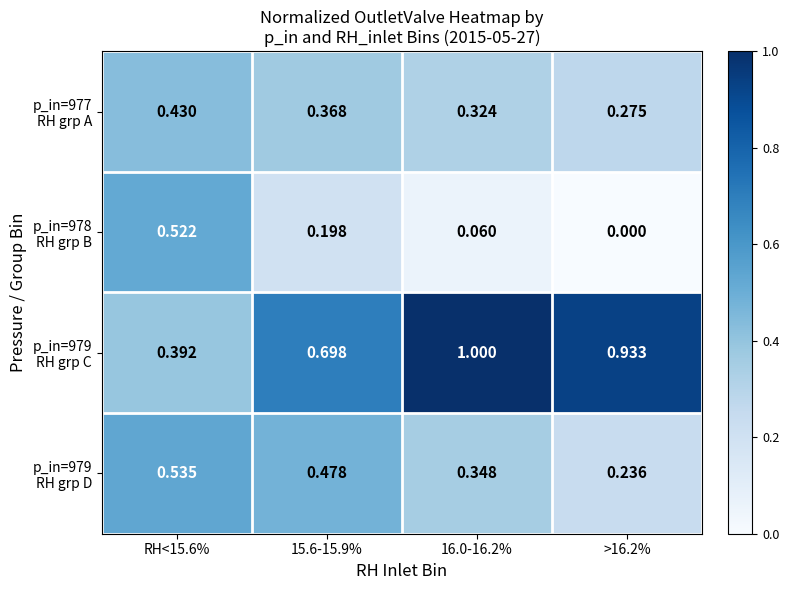

Which series has the largest total across all categories?

p_in=979 RH grp C